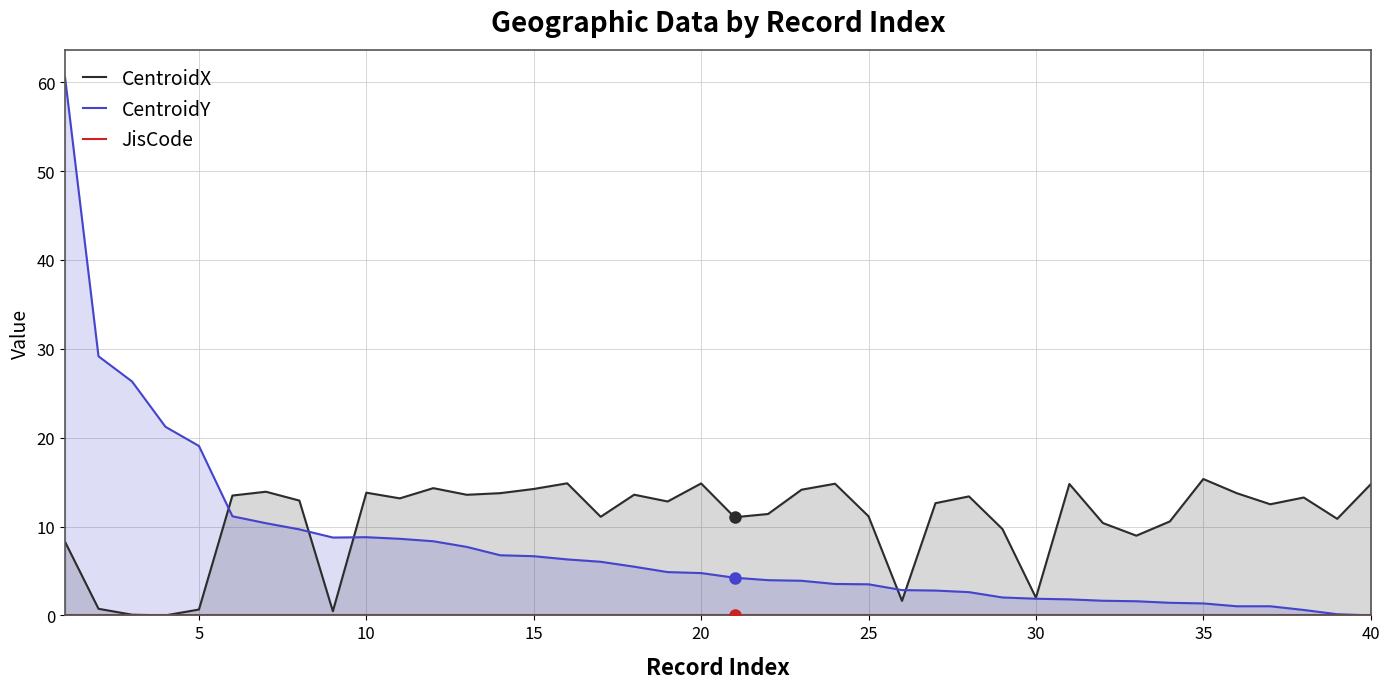

Does the chart display data point markers on the line(s)?

No